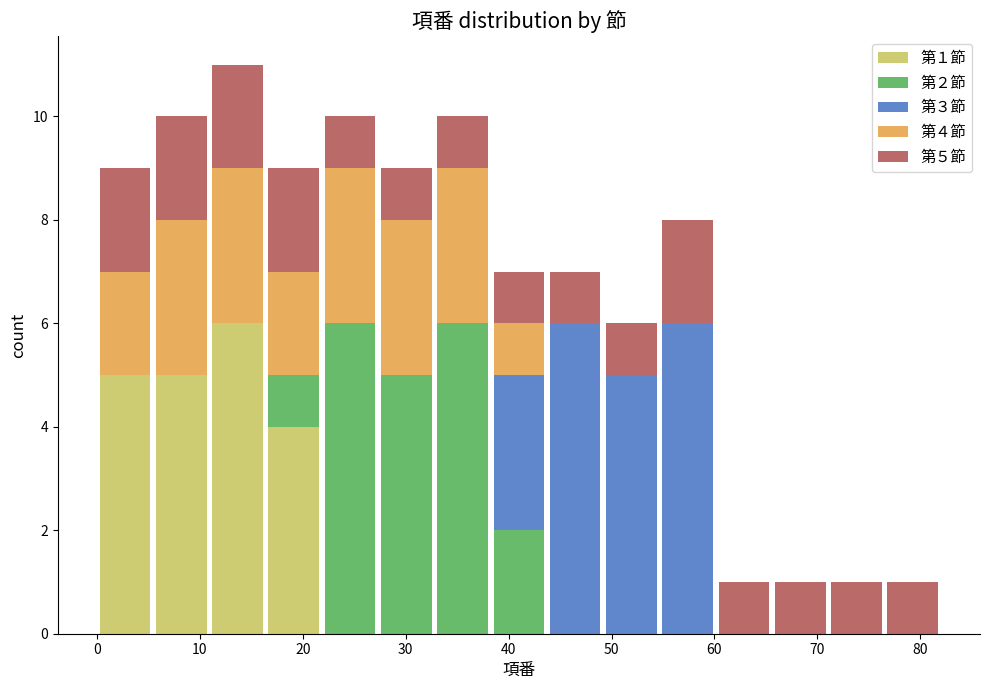

Which range on the x-axis has the tallest stacked bar (by total height)?

11 to 16